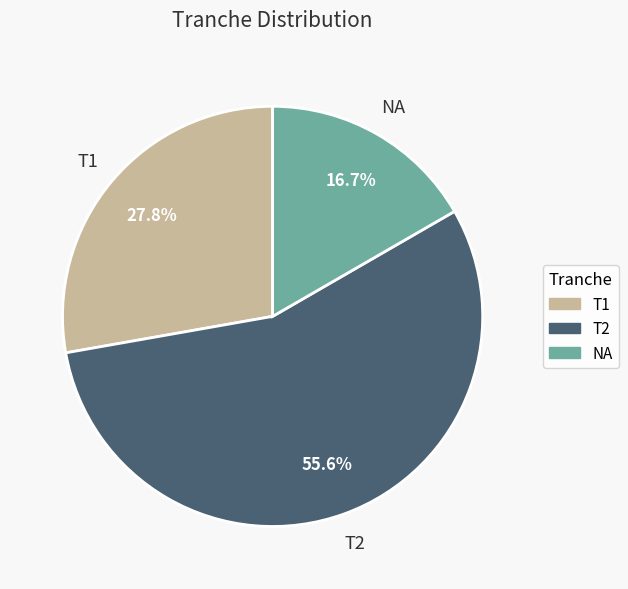

To the nearest percent, what percentage of the pie is T1?

28%